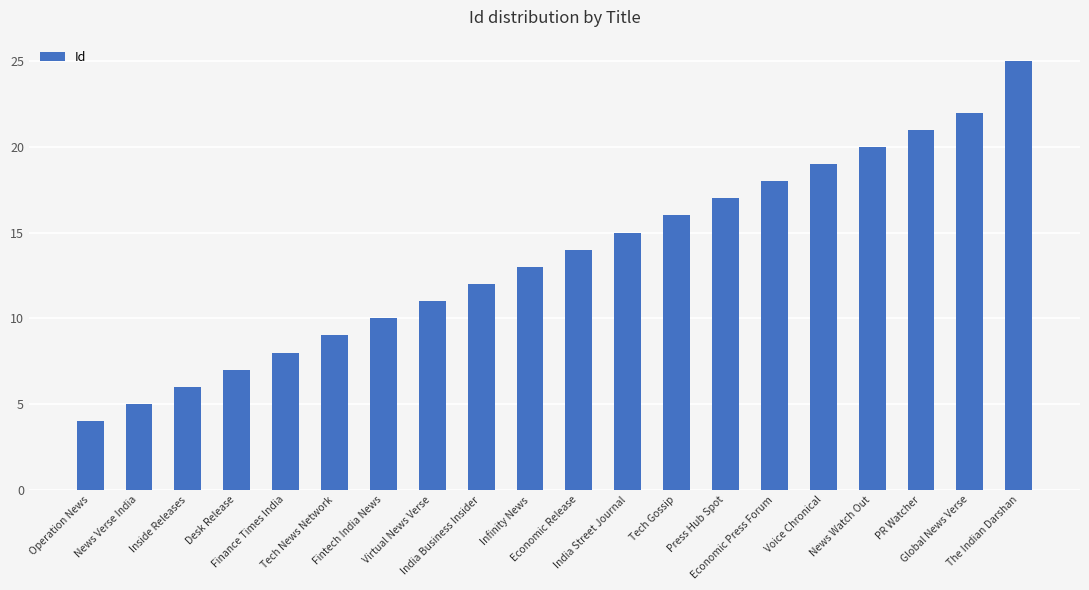

True or false: the data shows 8 at Economic Release.

False